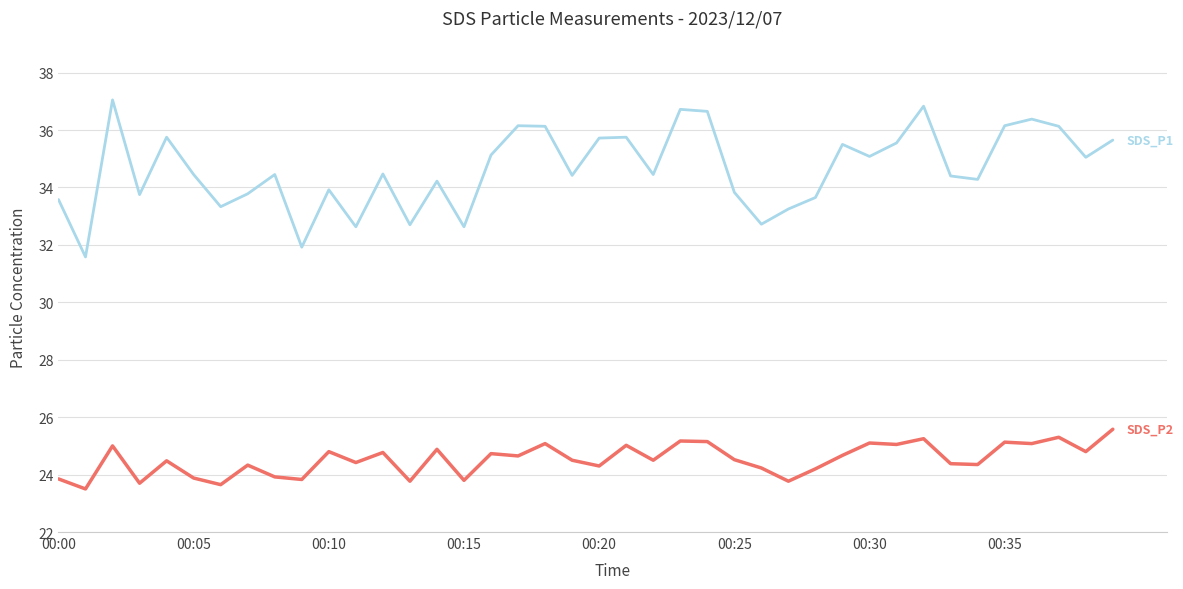

What is the smallest value displayed?

23.5